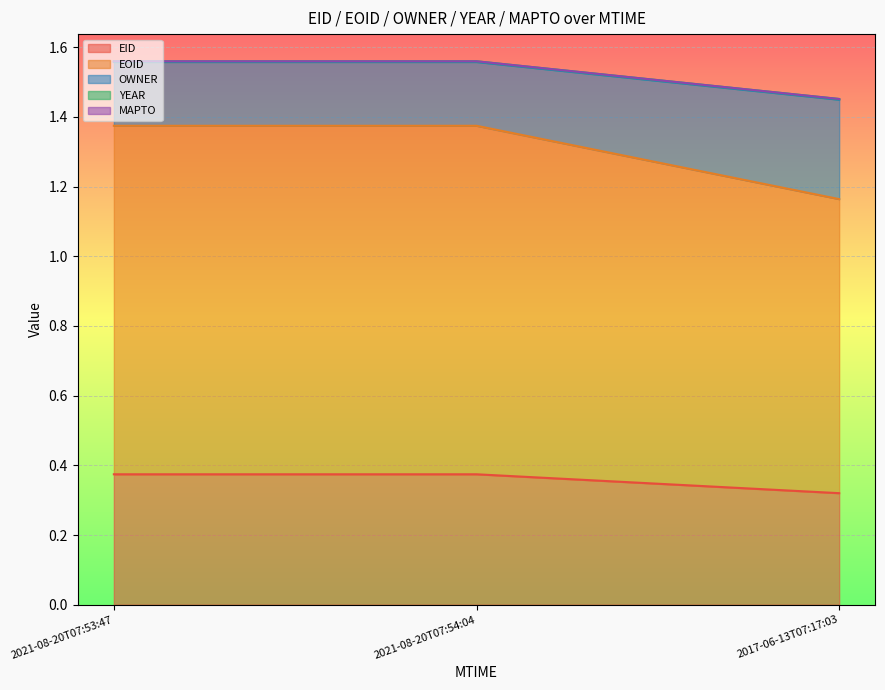

What is the label of the 2nd point from the right?

2021-08-20T07:54:04